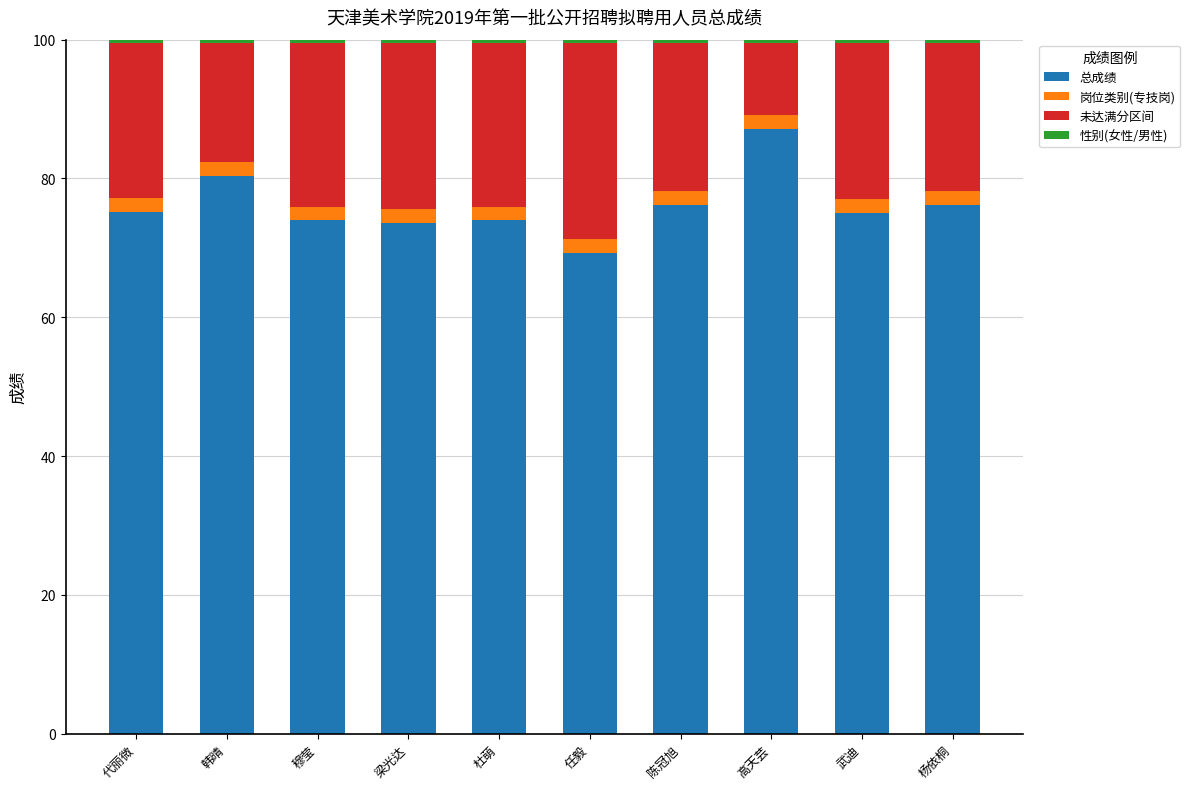

List the labels in order of 未达满分区间 value, largest first.

任毅, 梁光达, 穆莹, 杜萌, 武迪, 代丽微, 陈冠旭, 杨依桐, 韩晴, 高天芸